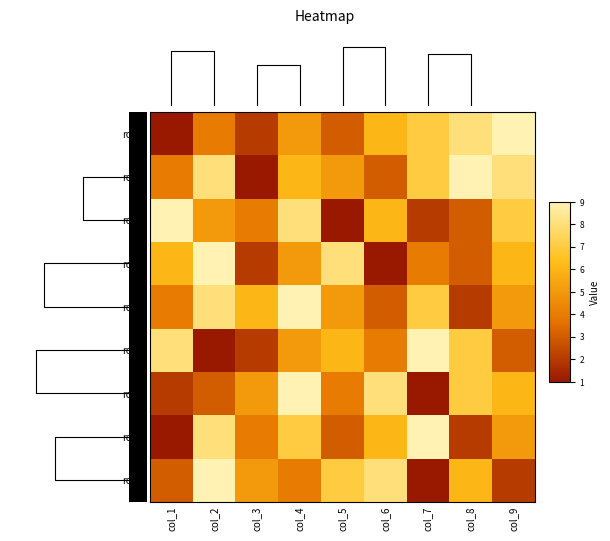

How many row4 values are between 3 and 6?

5